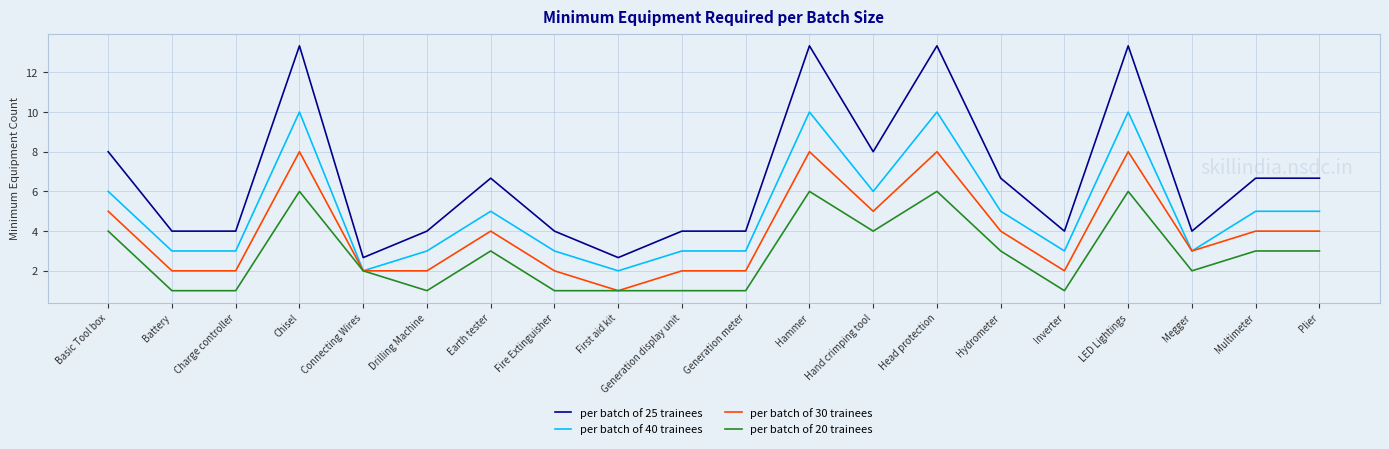

True or false: per batch of 20 trainees and per batch of 25 trainees intersect in this chart.

False